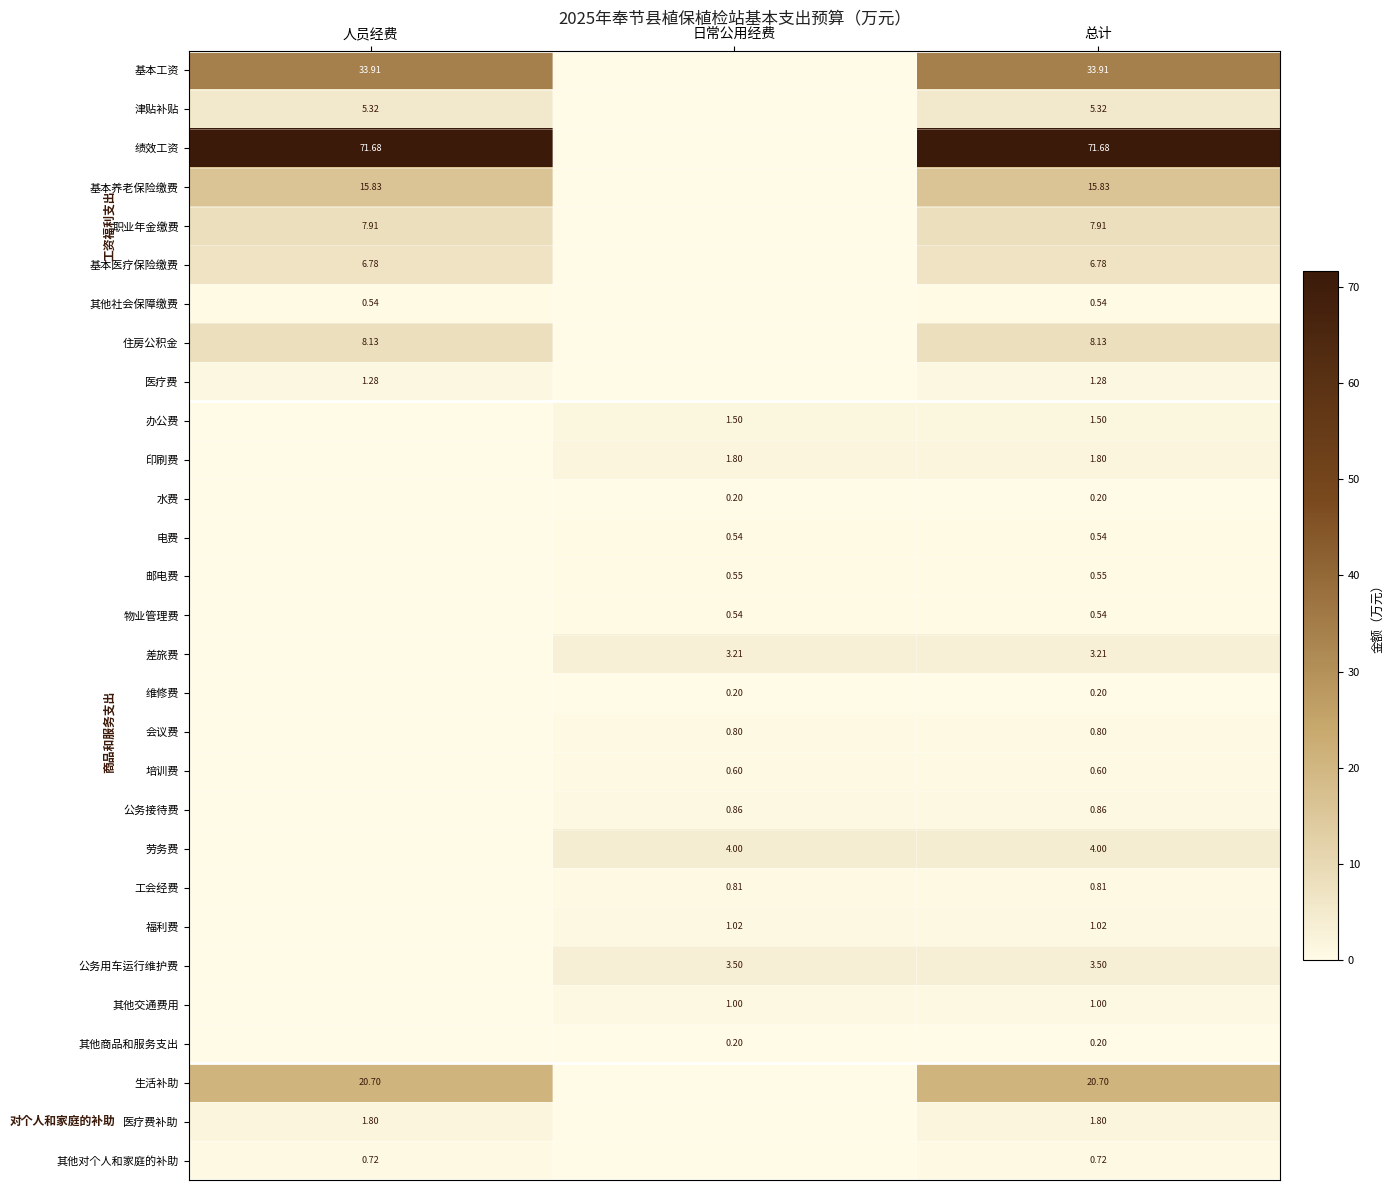

What is the difference between the highest and lowest values at 总计?

71.5